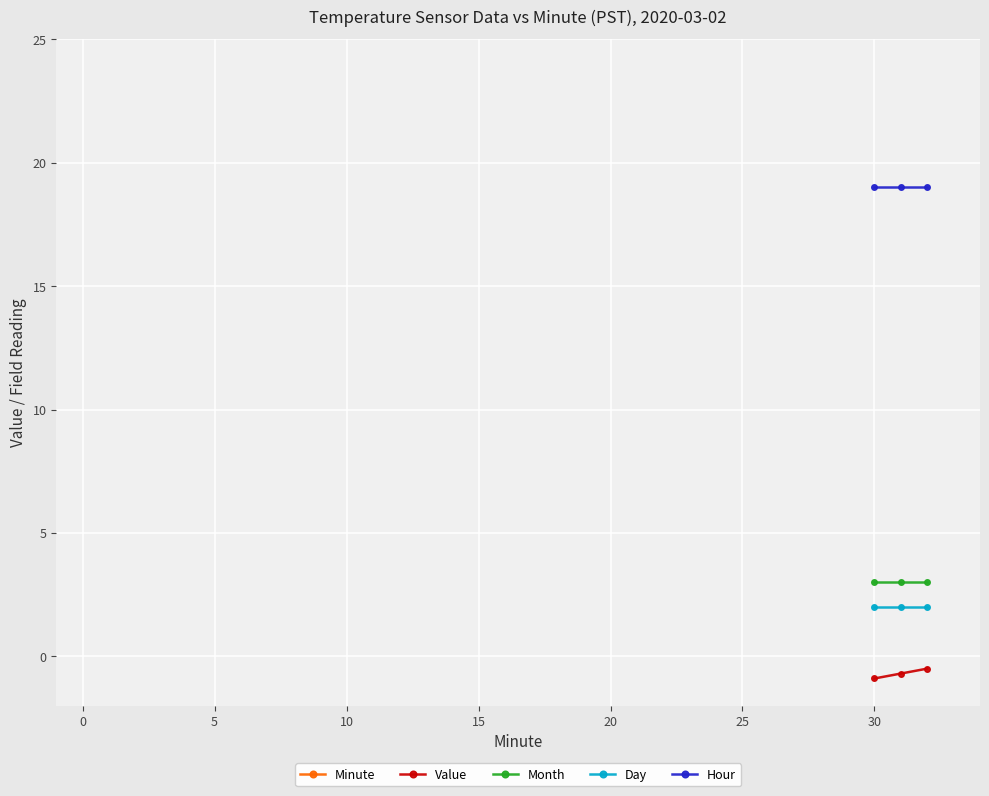

Reading left to right, transcribe all the data shown in this chart.

Minute: 30.0	31.0	32.0
Value: -0.9	-0.7	-0.5
Month: 3.0	3.0	3.0
Day: 2.0	2.0	2.0
Hour: 19.0	19.0	19.0